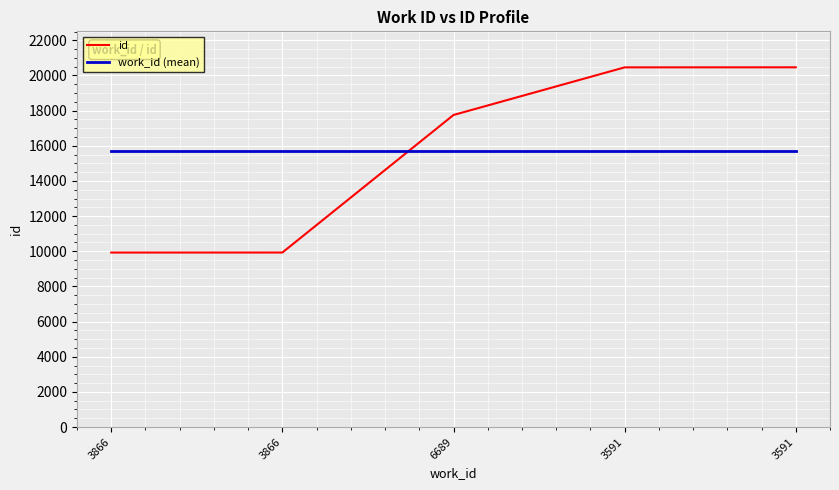

What is the total value across all series at 3591?

36167.6